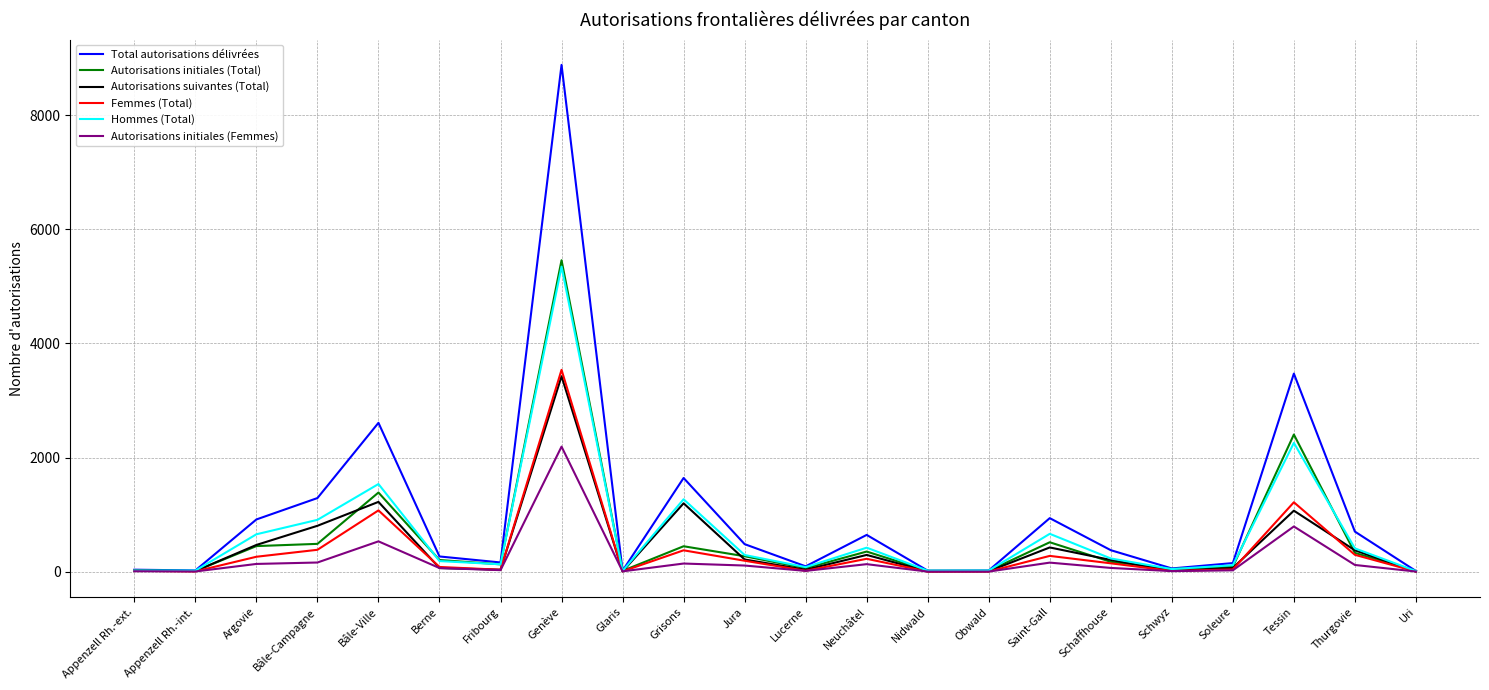

Where does the Autorisations suivantes (Total) series first go above 204?

Argovie